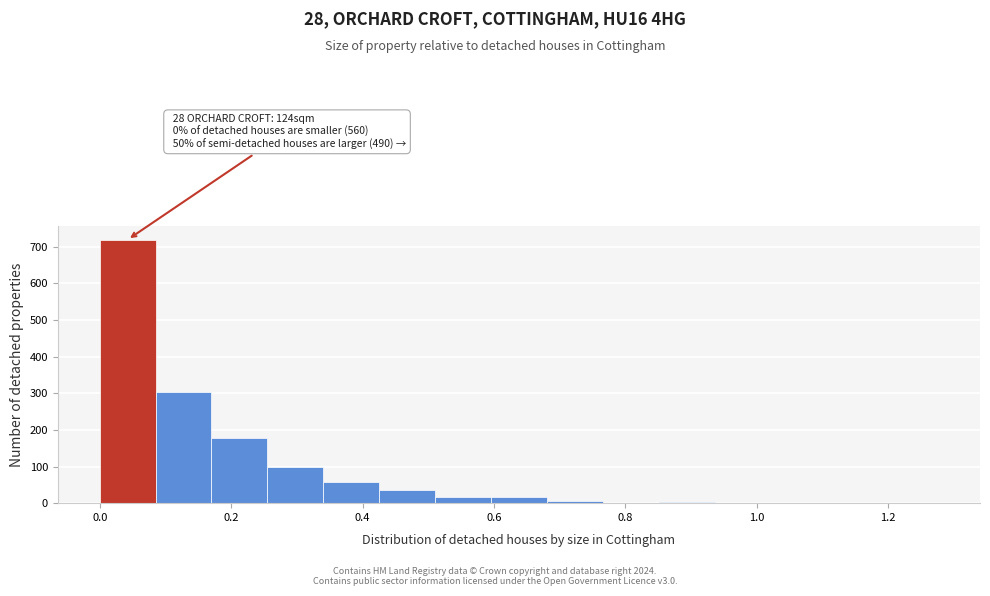

Which range on the x-axis has the tallest bar?

0.00 to 0.08